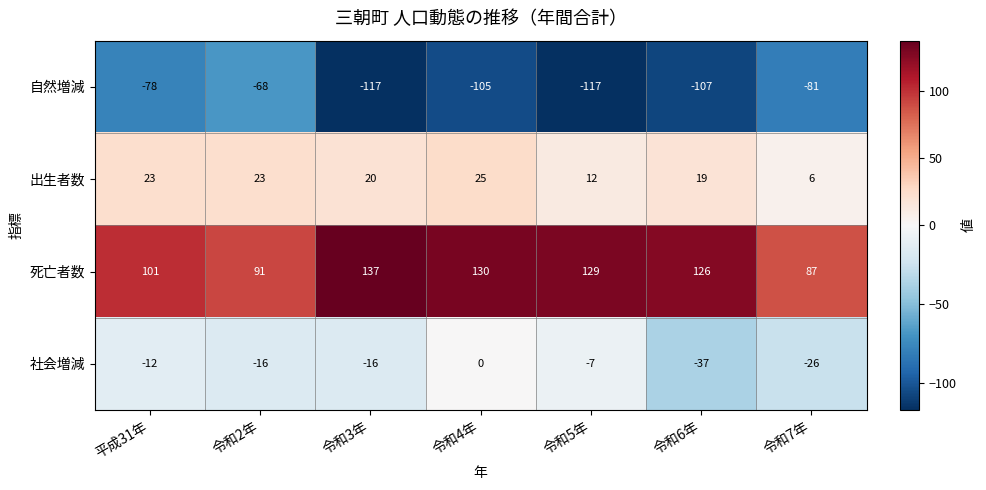

What is the difference between the highest and lowest values at 令和4年?

235